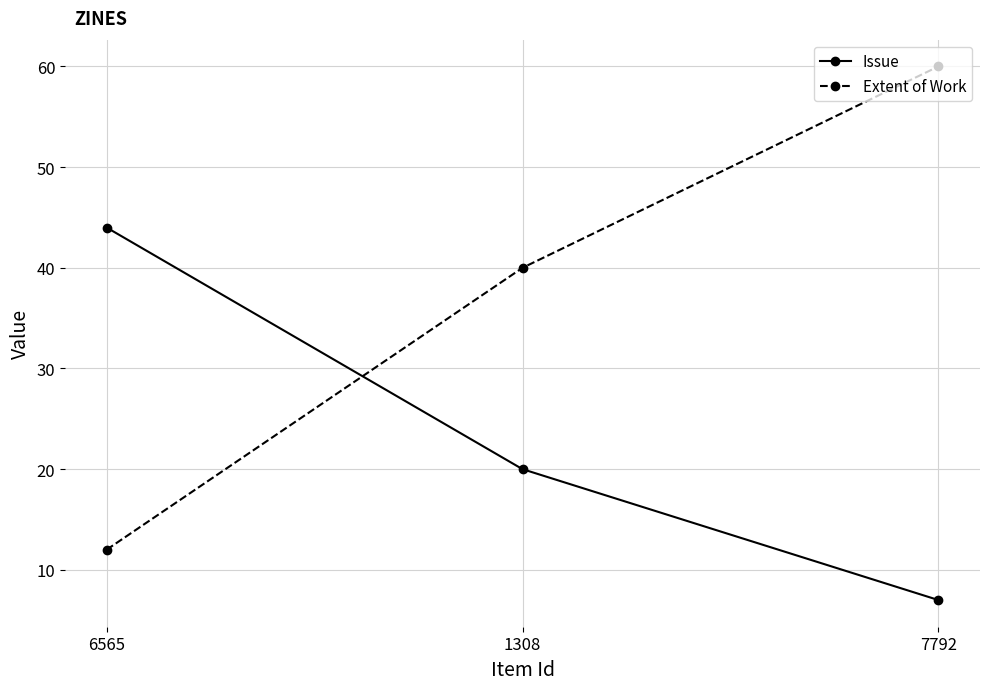

What position from the right is 1308?

2